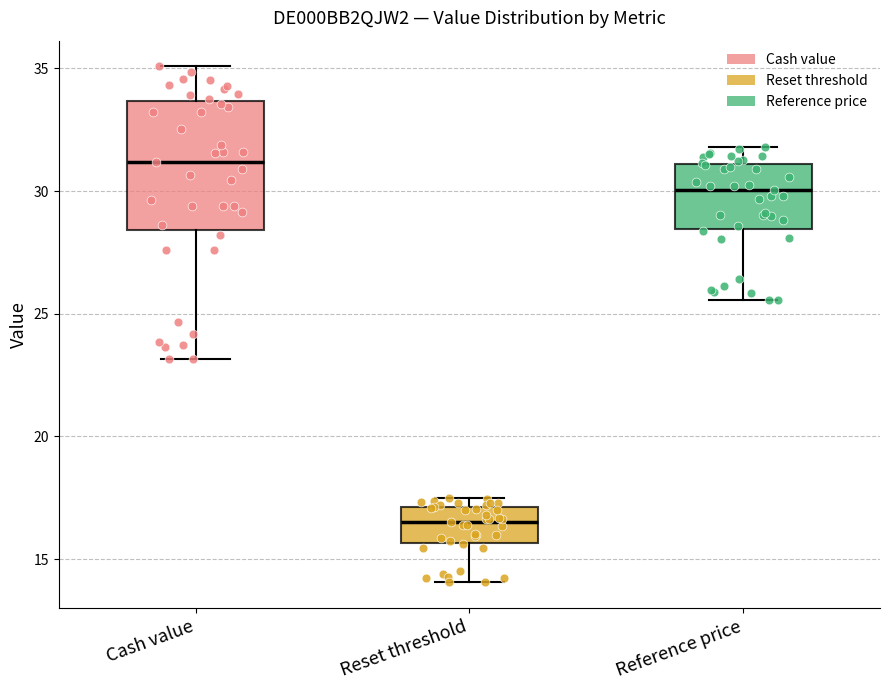

Reading left to right, read every box against the y-axis: the position of its median line, the range the box covers, and the ends of its whiskers. The values are not printed on the chart, so give them approximately, as read against the axis.

Cash value: median 31.0, box 28.5 to 33.5, whiskers 23.0 to 35.0
Reset threshold: median 16.5, box 15.5 to 17.0, whiskers 14.0 to 17.5
Reference price: median 30.0, box 28.5 to 31.0, whiskers 25.5 to 32.0